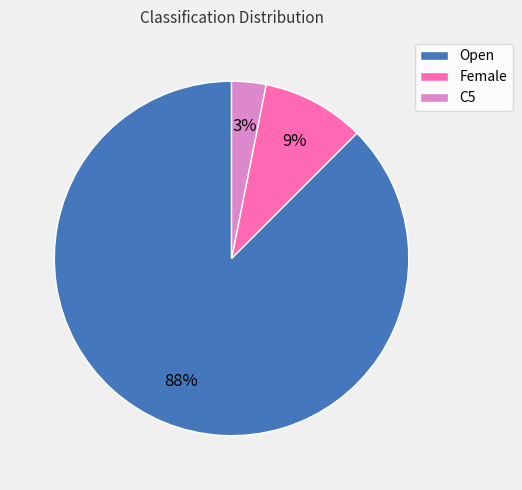

To the nearest percent, what is the difference between the C5 and Female slice percentages?

6%